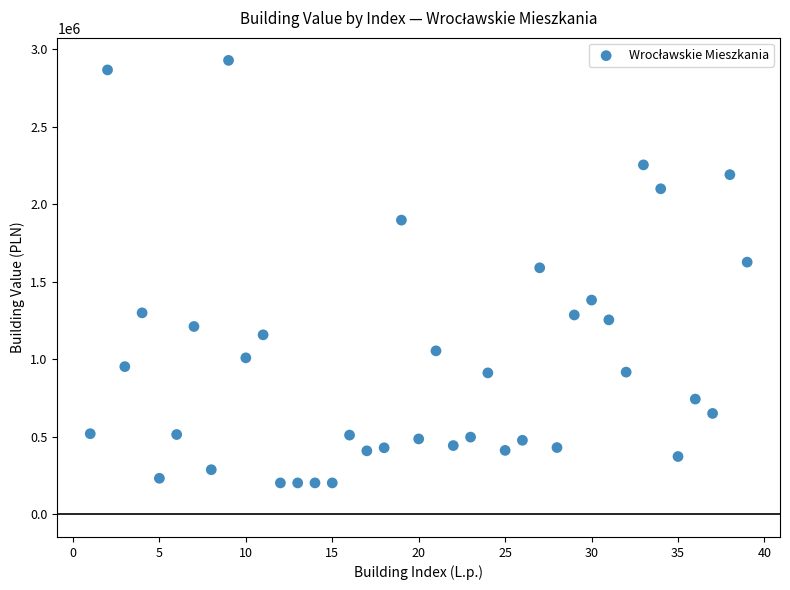

What is the range of X values (max minus min)?

38.0